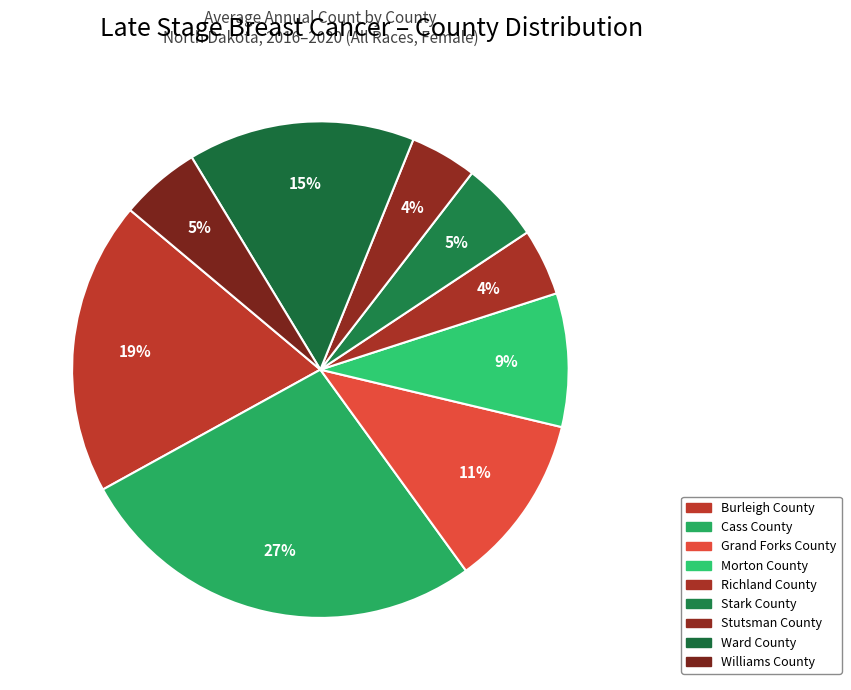

Does Grand Forks County represent more than half of the total?

No